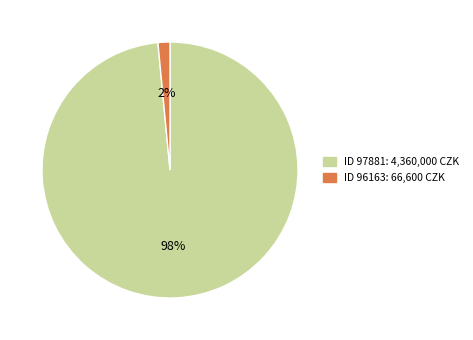

Is there a majority slice in this chart?

Yes